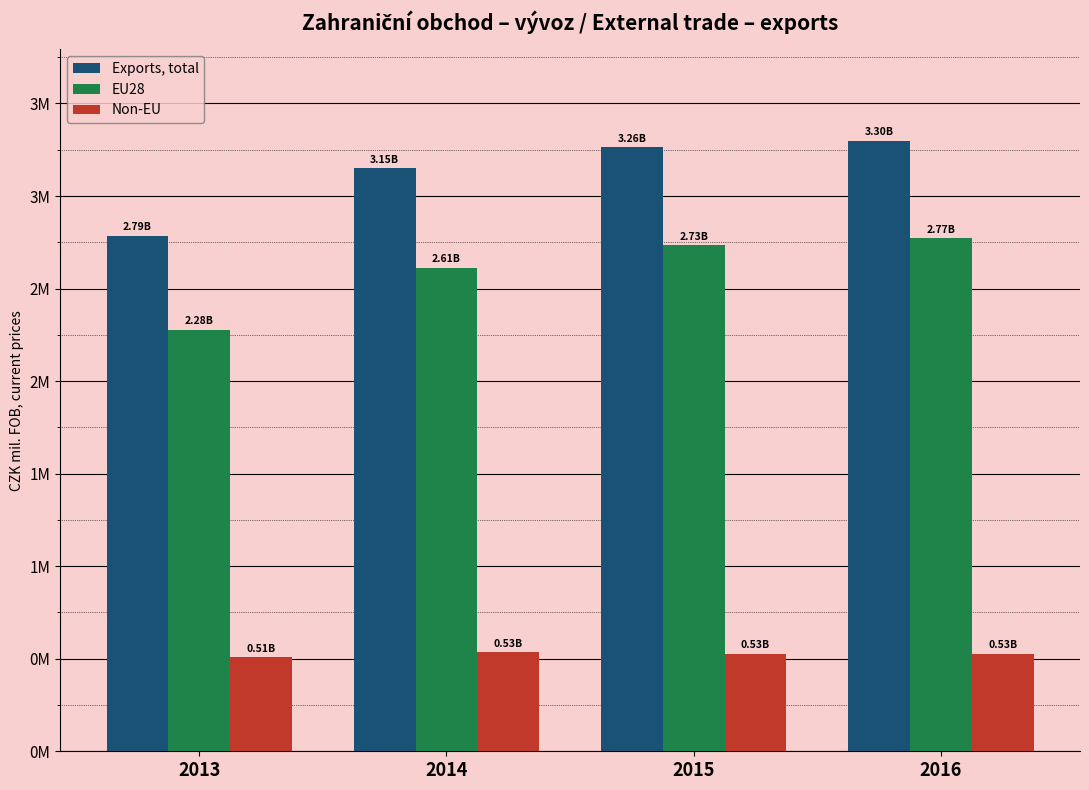

What are all the series names shown in the legend?

Exports, total, EU28, Non-EU